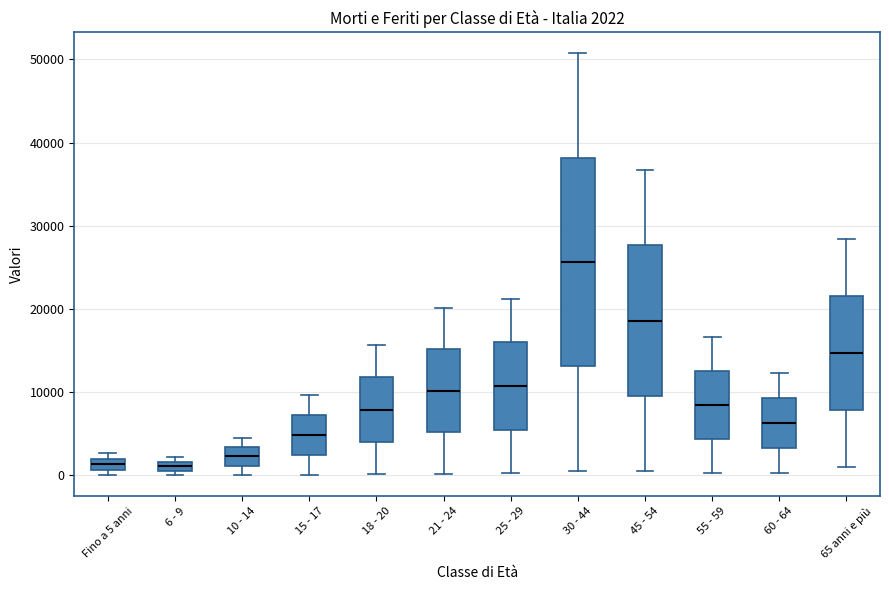

Which box has the highest median line?

30 - 44